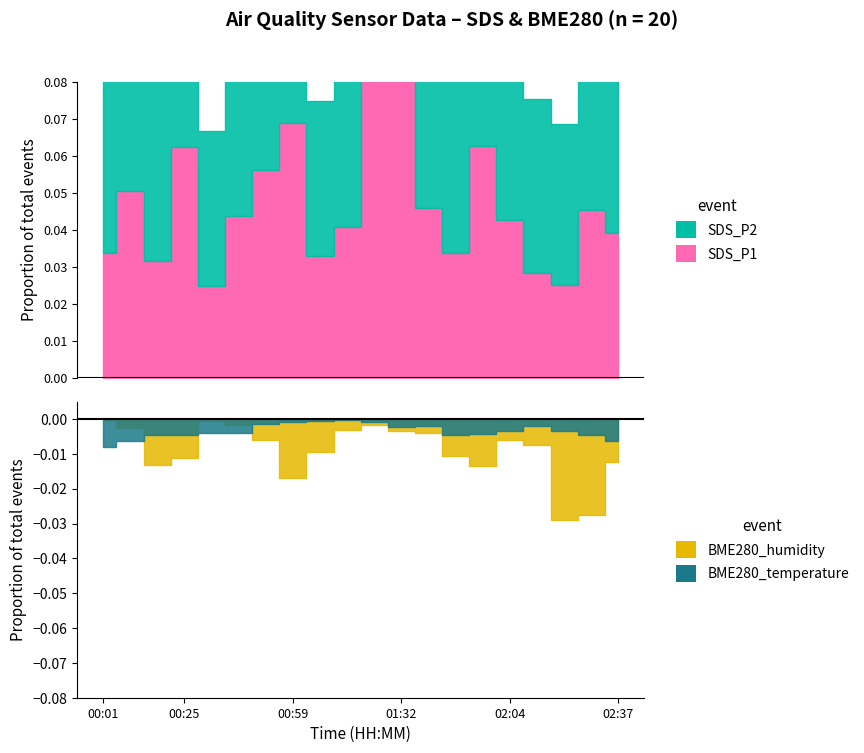

True or false: SDS_P2 has more than 0 interior local peaks.

True